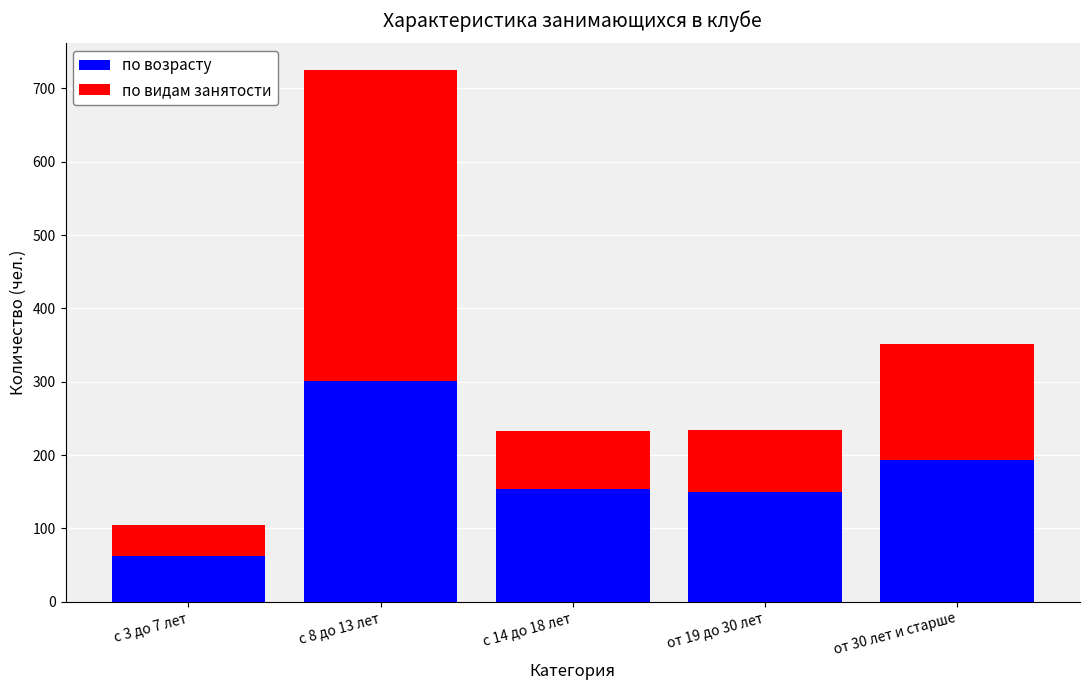

At which label does по возрасту reach its peak?

с 8 до 13 лет